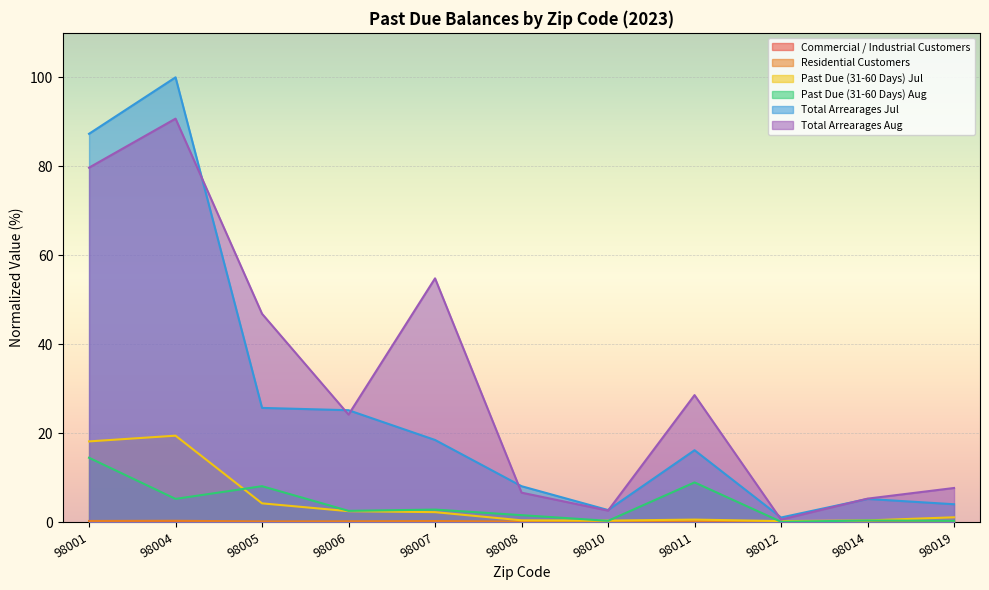

True or false: Past Due (31-60 Days) Aug and Total Arrearages Jul cross at least once.

False